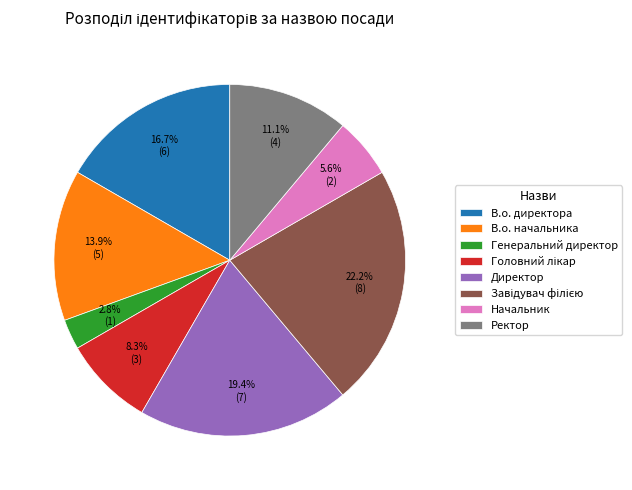

Which slice is the smallest?

Генеральний директор